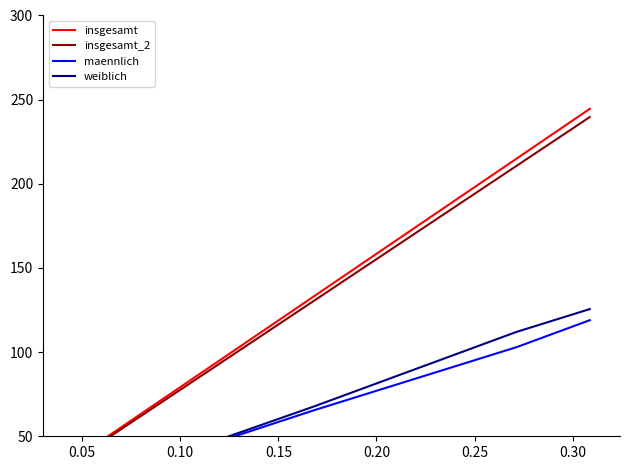

What is the sum of all insgesamt values?

792.0